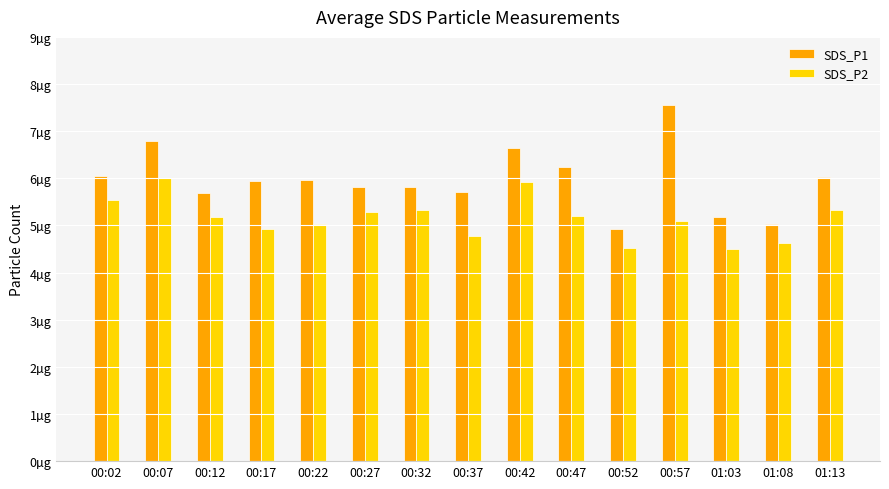

Does the chart contain any negative values?

No